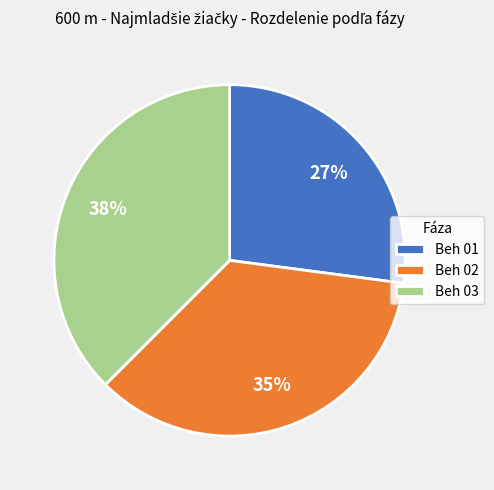

Which slice is the largest?

Beh 03